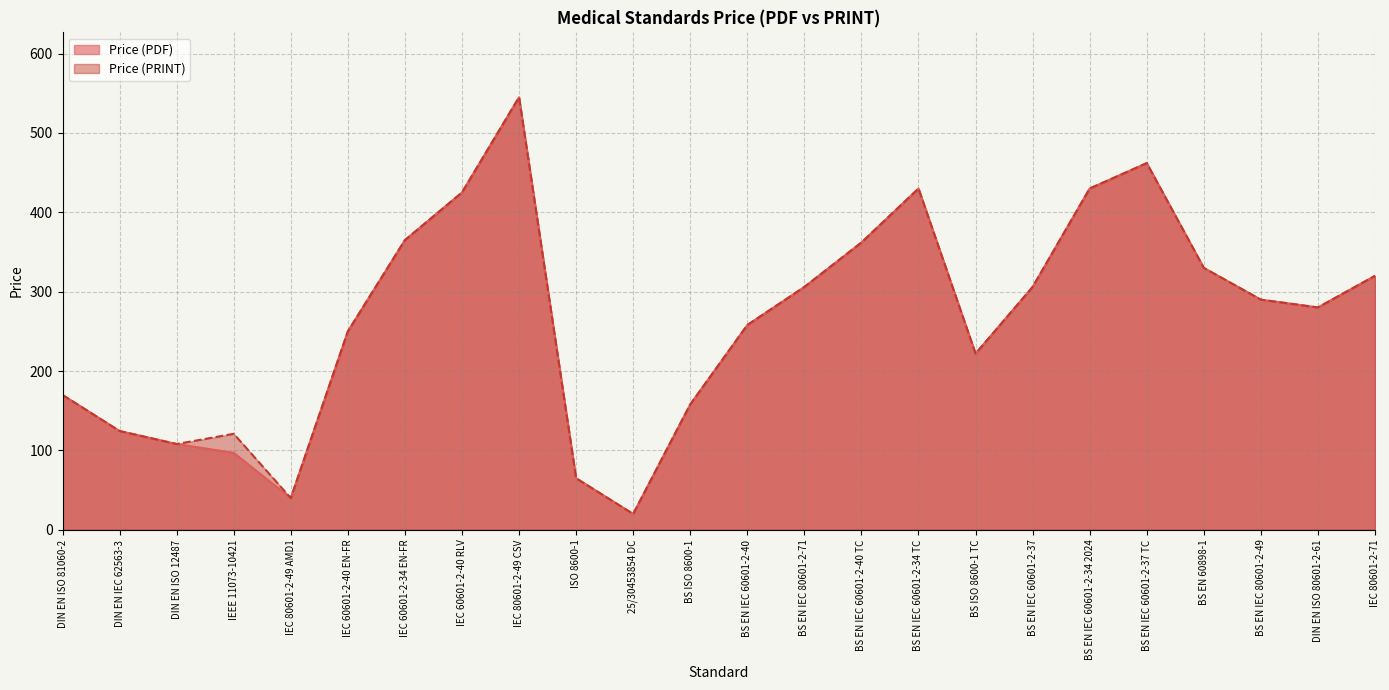

Reading left to right, extract all data points from this chart.

Price (PDF): DIN EN ISO 81060-2=169.9	DIN EN IEC 62563-3=124.5	DIN EN ISO 12487=108.1	IEEE 11073-10421=97.0	IEC 80601-2-49 AMD1=40.0	IEC 60601-2-40 EN-FR=250.0	IEC 60601-2-34 EN-FR=365.0	IEC 60601-2-40 RLV=425.0	IEC 80601-2-49 CSV=545.0	ISO 8600-1=65.0	25/30453854 DC=20.0	BS ISO 8600-1=158.0	BS EN IEC 60601-2-40=258.0	BS EN IEC 80601-2-71=306.0	BS EN IEC 60601-2-40 TC=362.0	BS EN IEC 60601-2-34 TC=430.0	BS ISO 8600-1 TC=222.0	BS EN IEC 60601-2-37=306.0	BS EN IEC 60601-2-34 2024=430.0	BS EN IEC 60601-2-37 TC=462.0	BS EN 60898-1=330.0	BS EN IEC 80601-2-49=290.0	DIN EN ISO 80601-2-61=280.2	IEC 80601-2-71=320.0
Price (PRINT): DIN EN ISO 81060-2=169.9	DIN EN IEC 62563-3=124.5	DIN EN ISO 12487=108.1	IEEE 11073-10421=121.0	IEC 80601-2-49 AMD1=40.0	IEC 60601-2-40 EN-FR=250.0	IEC 60601-2-34 EN-FR=365.0	IEC 60601-2-40 RLV=425.0	IEC 80601-2-49 CSV=545.0	ISO 8600-1=65.0	25/30453854 DC=20.0	BS ISO 8600-1=158.0	BS EN IEC 60601-2-40=258.0	BS EN IEC 80601-2-71=306.0	BS EN IEC 60601-2-40 TC=362.0	BS EN IEC 60601-2-34 TC=430.0	BS ISO 8600-1 TC=222.0	BS EN IEC 60601-2-37=306.0	BS EN IEC 60601-2-34 2024=430.0	BS EN IEC 60601-2-37 TC=462.0	BS EN 60898-1=330.0	BS EN IEC 80601-2-49=290.0	DIN EN ISO 80601-2-61=280.2	IEC 80601-2-71=320.0